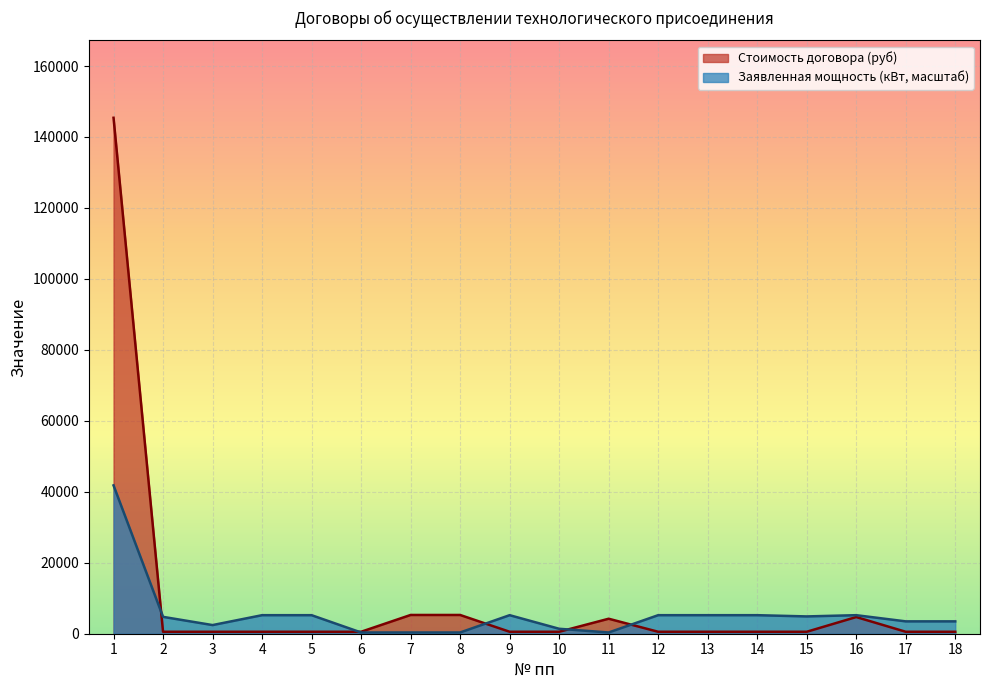

What value does the Стоимость договора (руб) series have at 17?

550.0